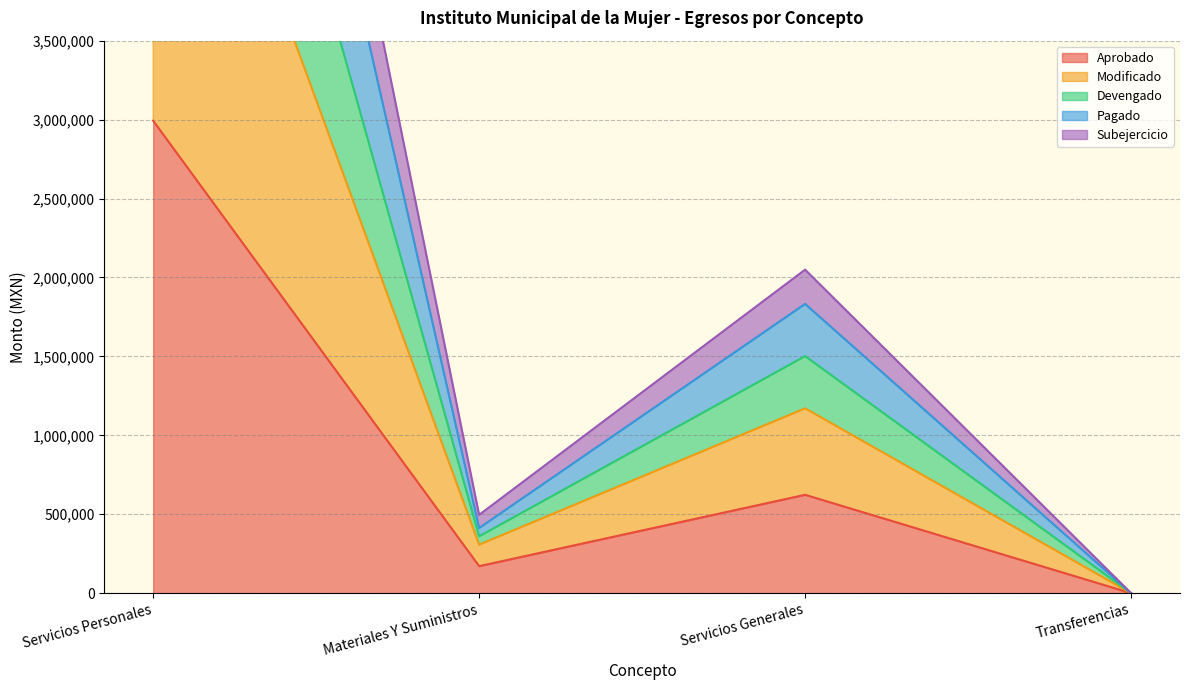

True or false: Aprobado has more than 0 points higher than both neighbors.

True